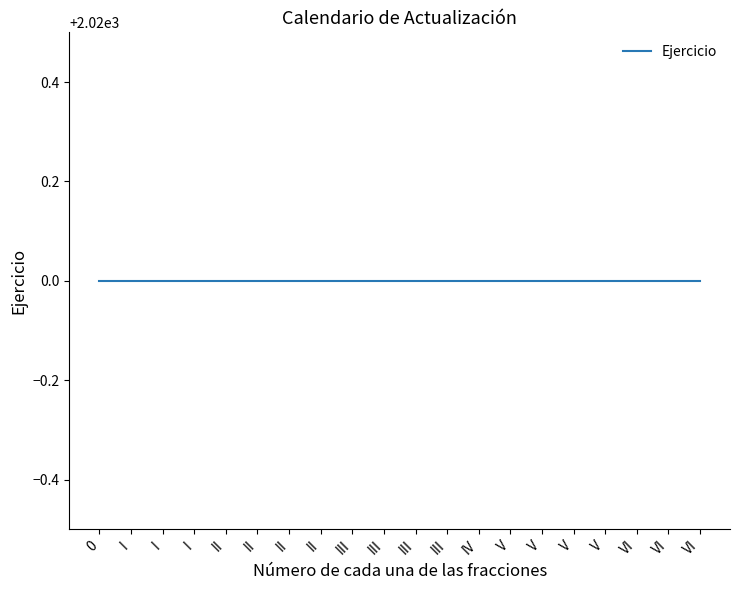

What is the sum of all Ejercicio values?

40400